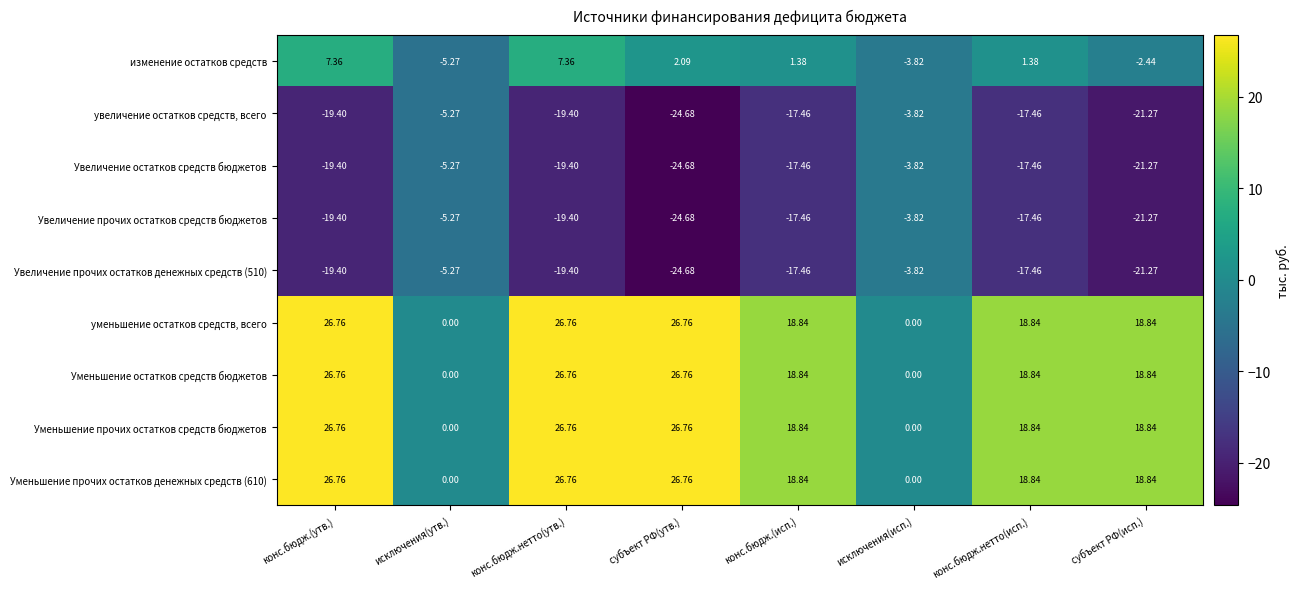

At which label does Увеличение прочих остатков средств бюджетов first exceed -17?

исключения(утв.)